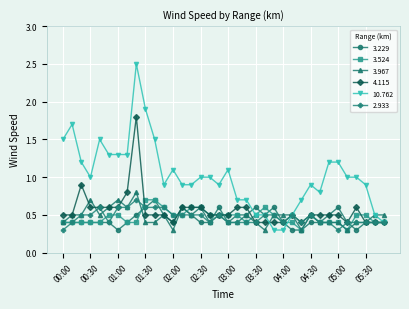

Which series has the largest range (max minus min)?

10.762